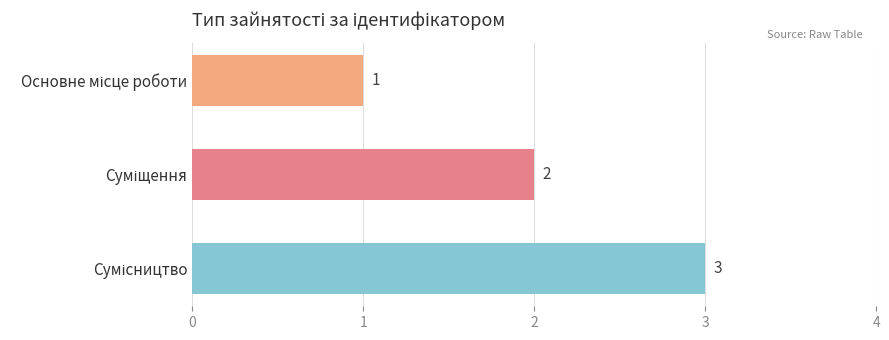

How many values are between 1 and 3?

3